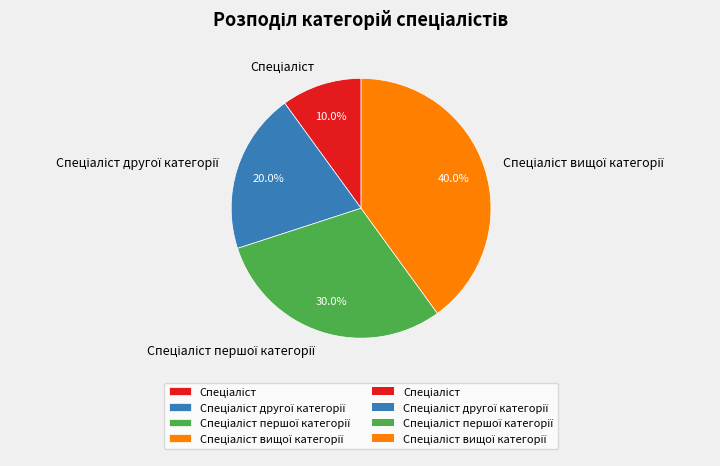

Is there any slice that represents more than half of the pie?

No